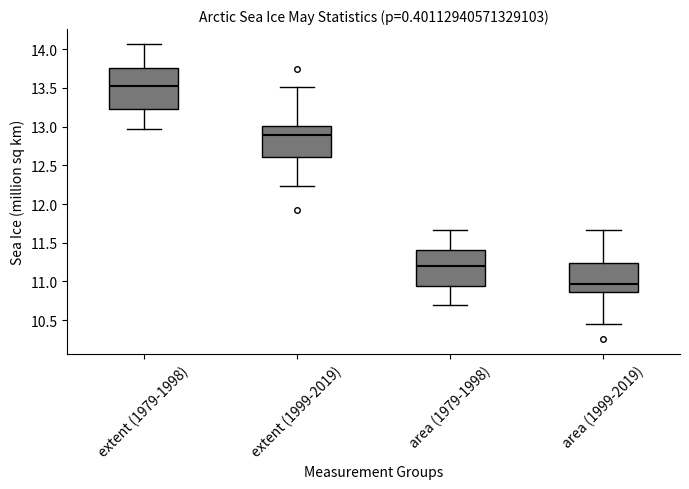

Where does the lower whisker of the box for extent (1999-2019) end on the y-axis? The values are not printed on the chart, so give them approximately, as read against the axis.

12.25